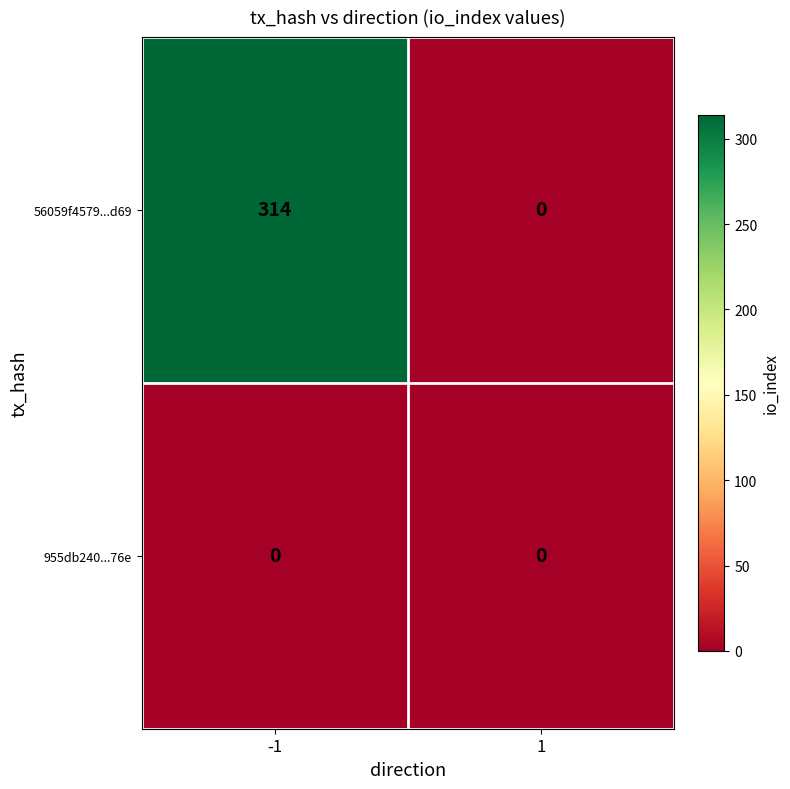

Reading left to right, transcribe all the data shown in this chart.

56059f4579...d69: -1=314	1=0
955db240...76e: -1=0	1=0